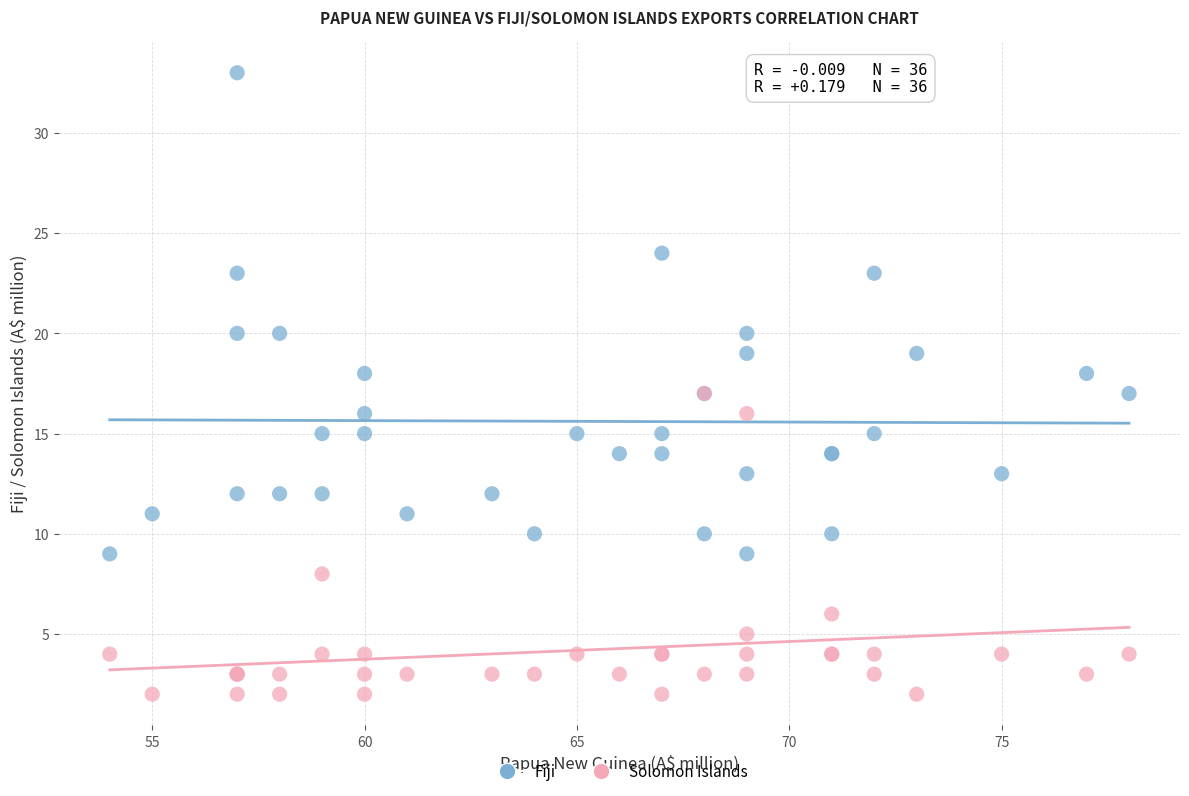

Which series contains the lowest Y value?

Solomon Islands